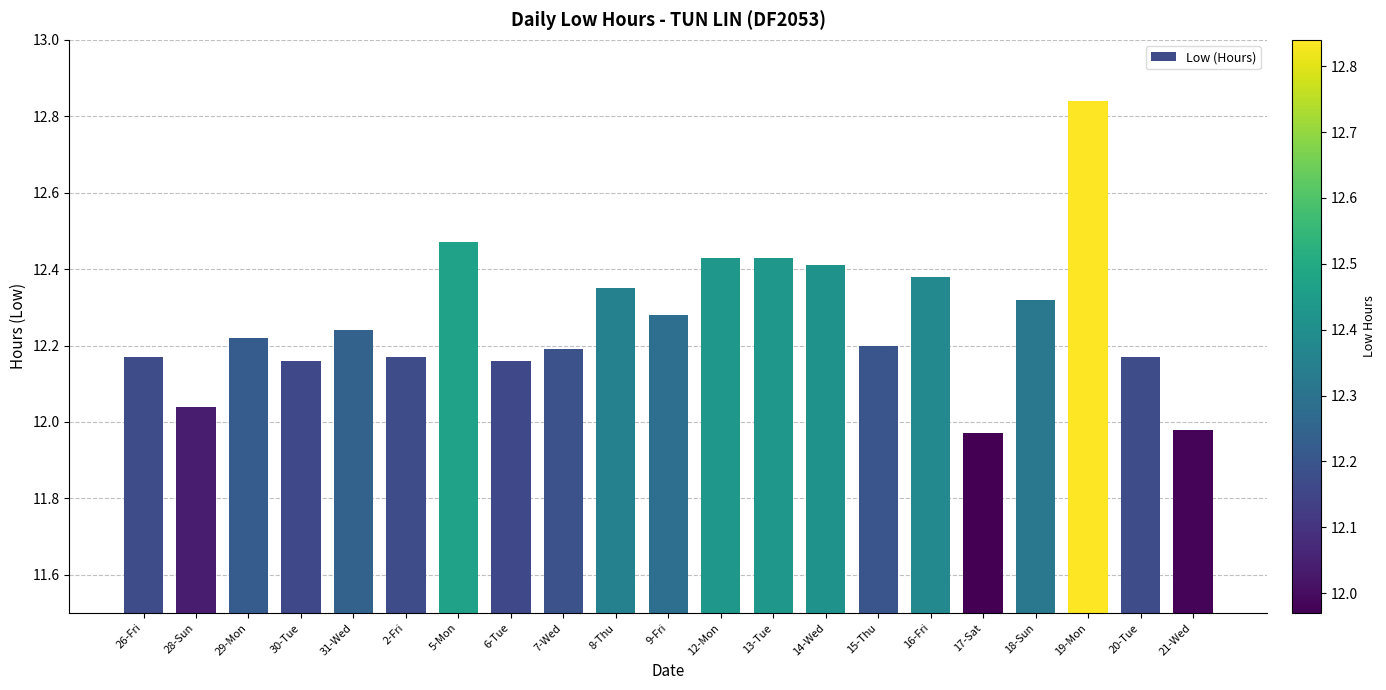

What is the difference between the maximum and minimum values?

0.9